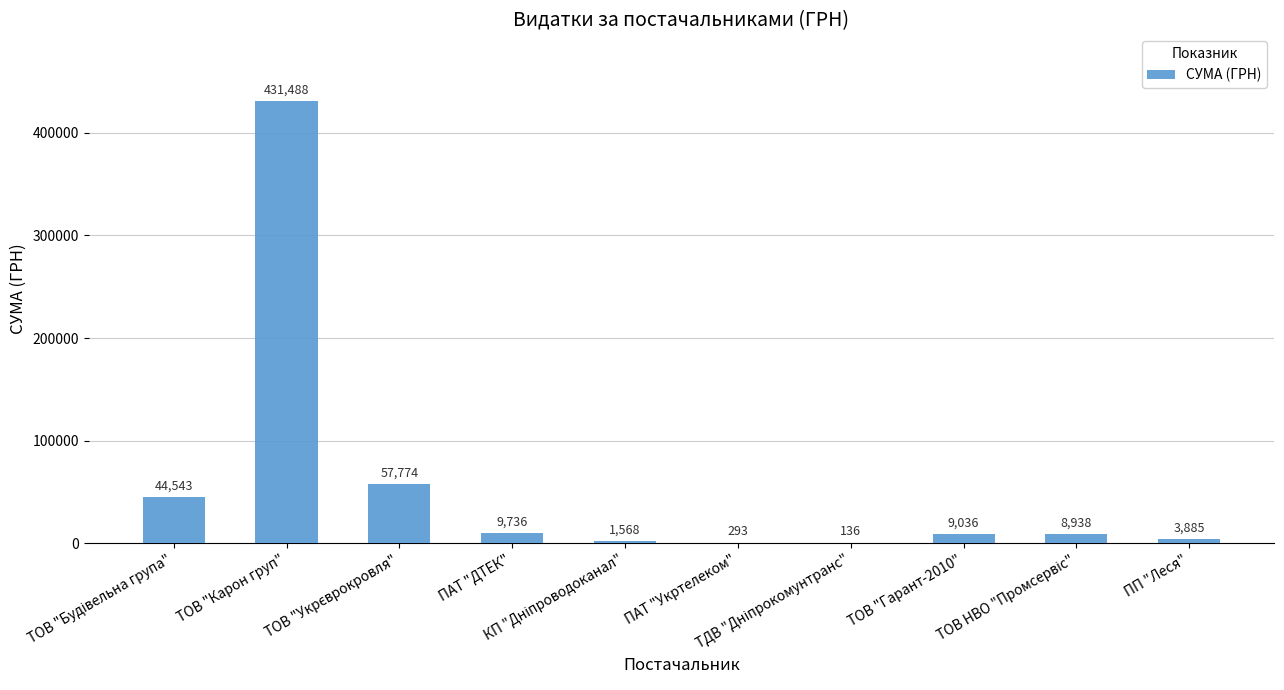

What is the greatest value displayed?

431488.1